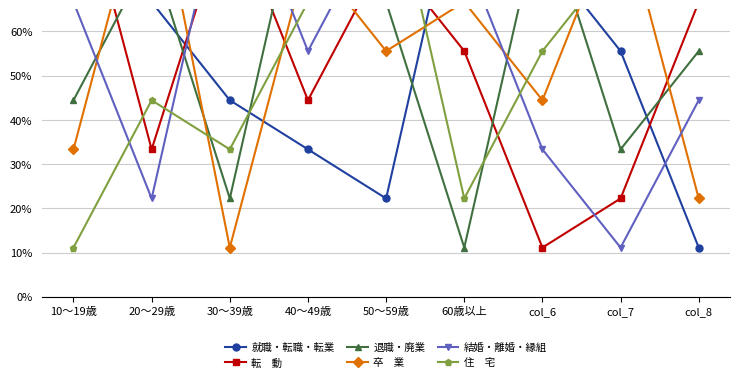

How many intersections are there between 転　動 and 卒　業?

6